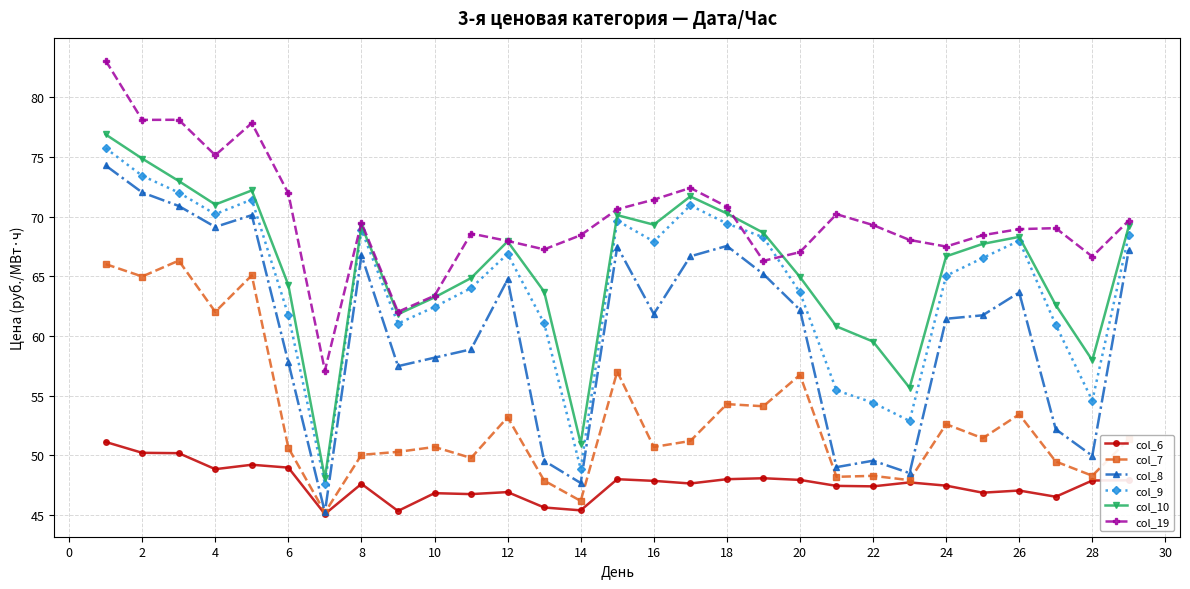

What is the sum of all col_19 values?

2025.0